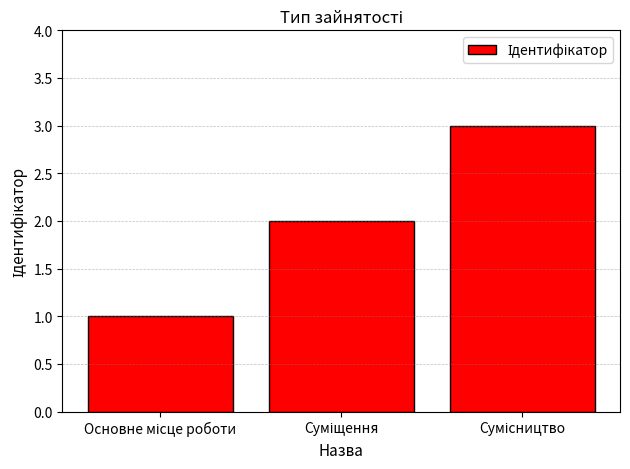

What is the average value?

2